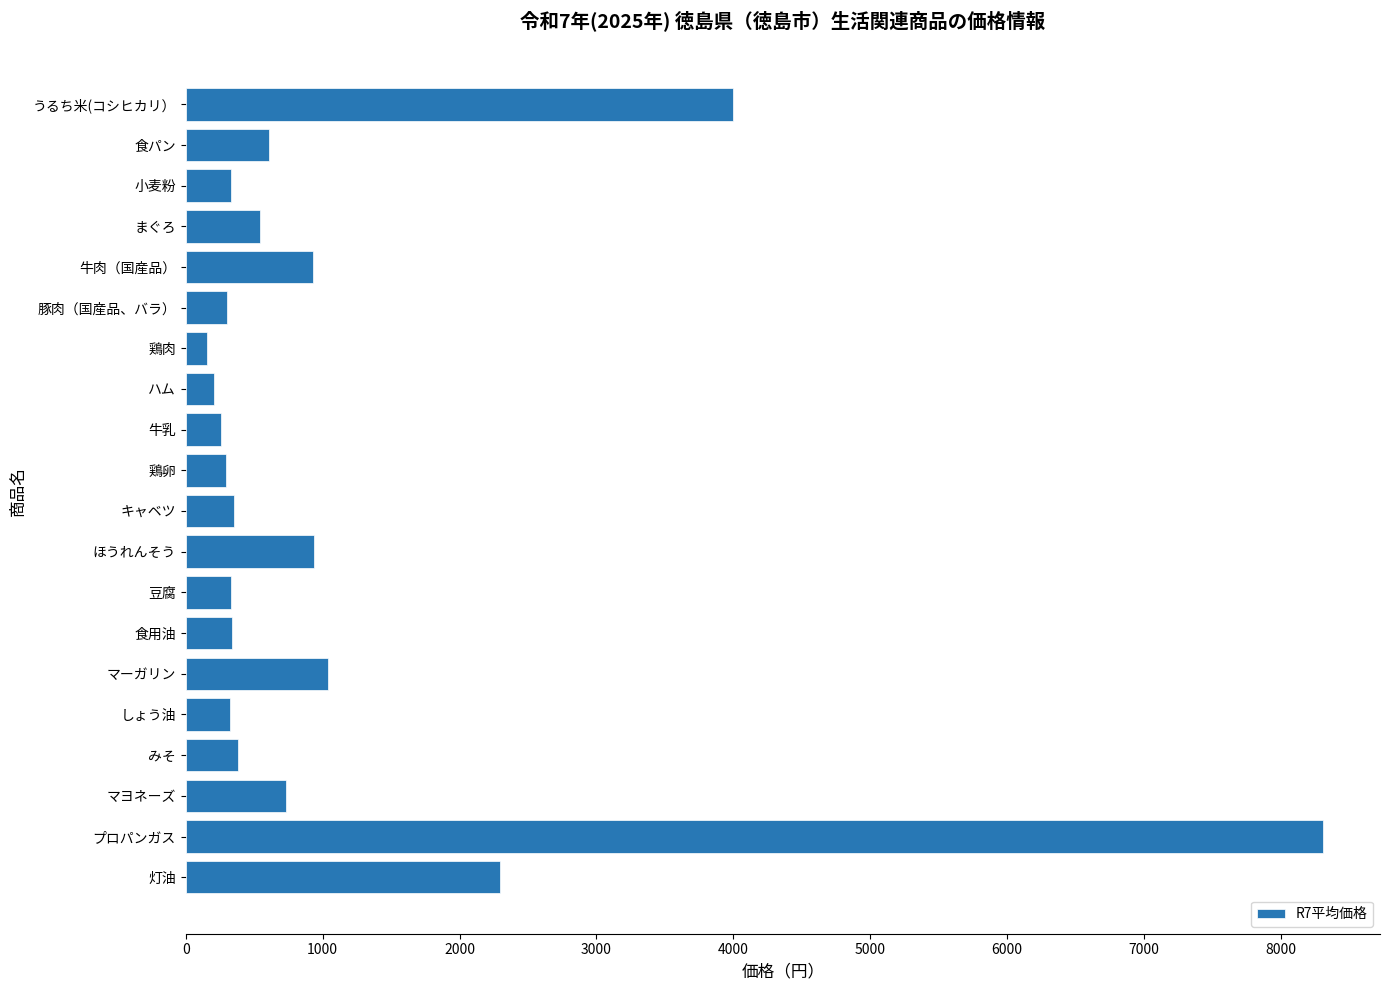

What is the label of the 15th bar from the top?

マーガリン